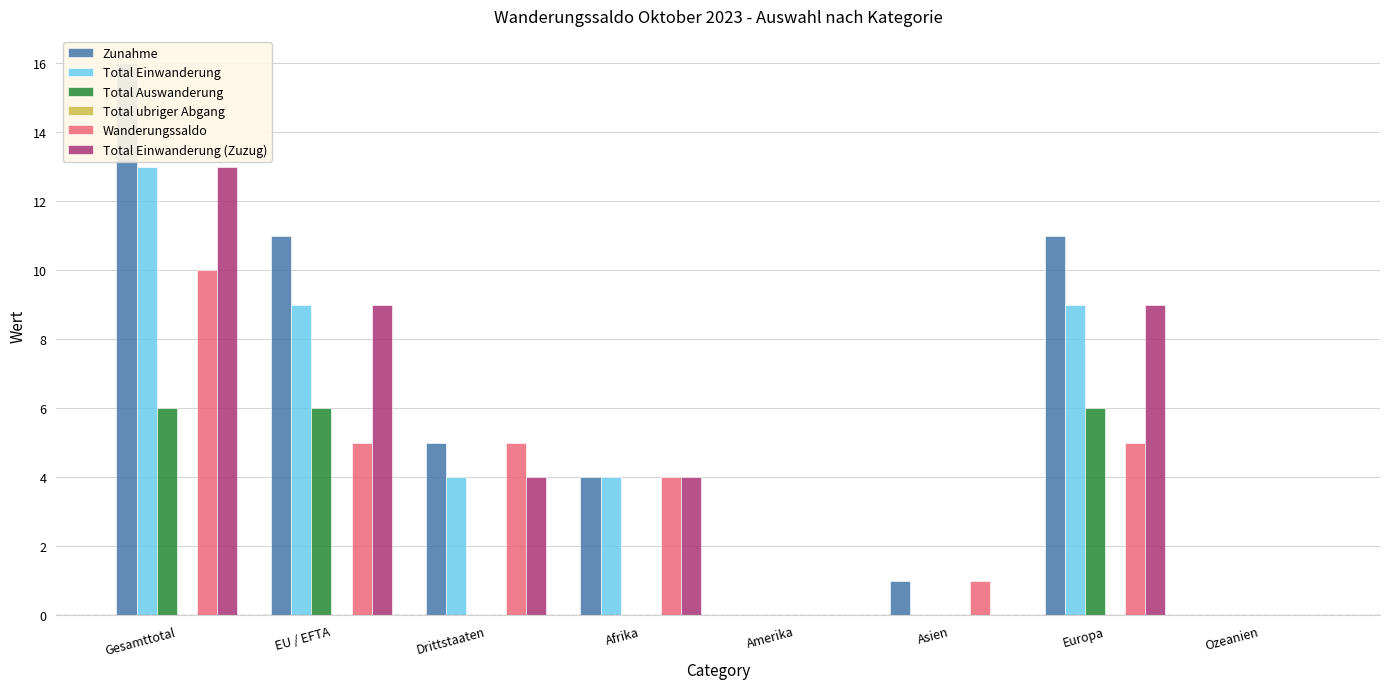

Is the value of Total Auswanderung at EU / EFTA greater than the value of Zunahme at Ozeanien?

Yes